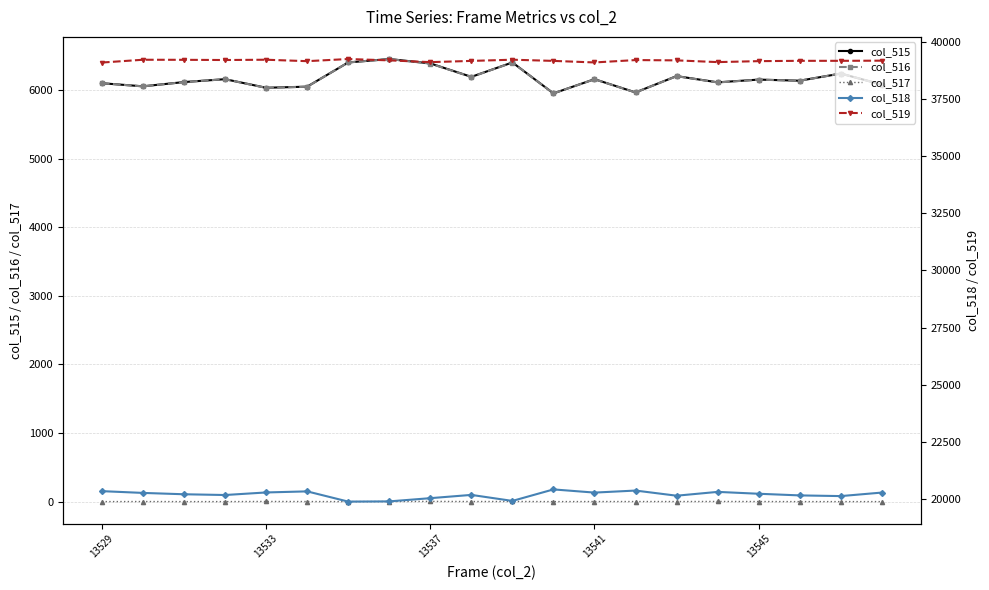

Is it true that col_515 equals 6388 at 13537?

True